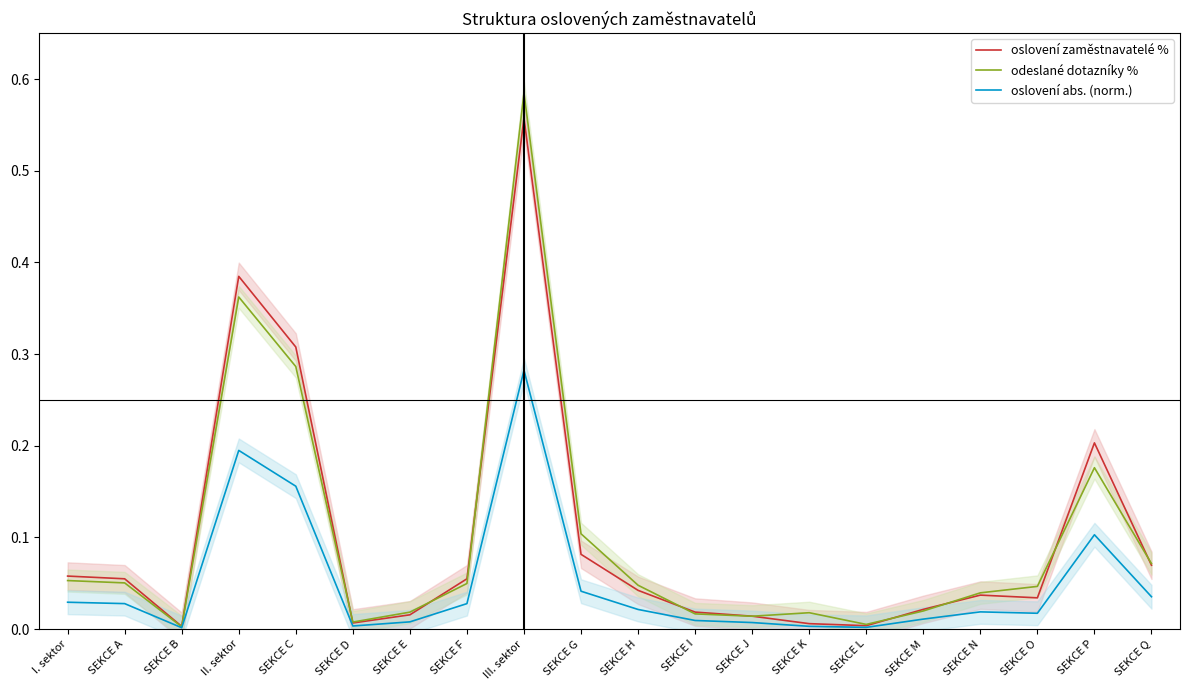

In oslovení zaměstnavatelé %, how many points are higher than both neighbors (excluding endpoints)?

4